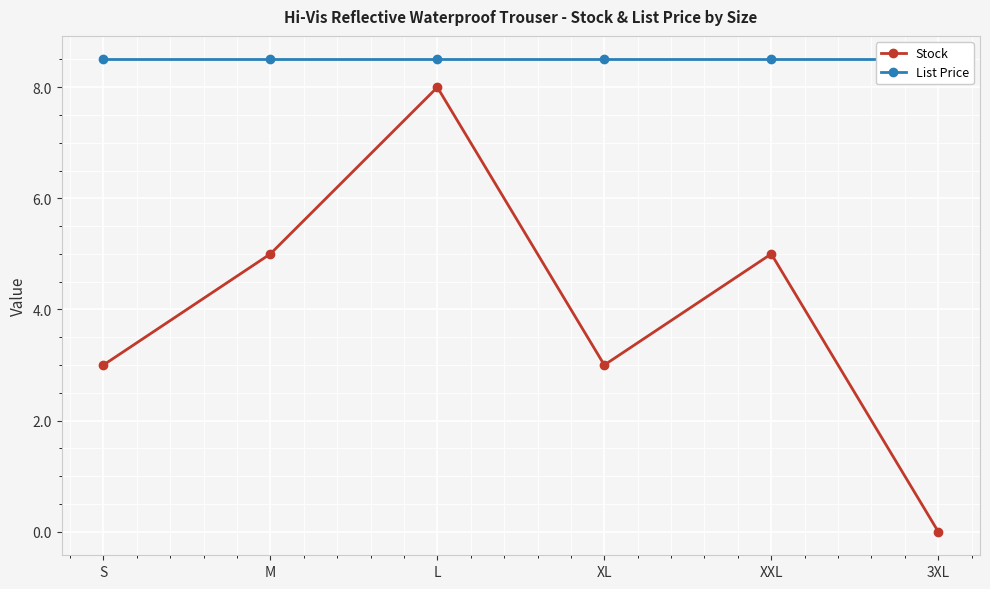

Reading right to left, transcribe all the data shown in this chart.

Stock: 0.0	5.0	3.0	8.0	5.0	3.0
List Price: 8.5	8.5	8.5	8.5	8.5	8.5